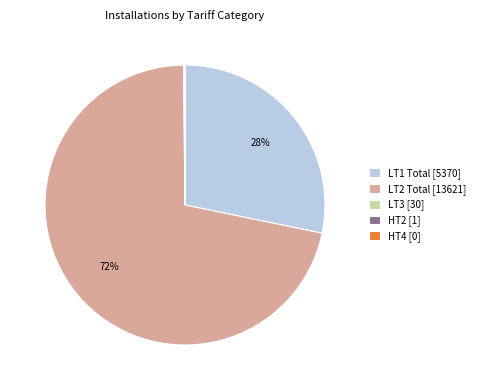

Which slice represents more than half of the pie?

LT2 Total [13621]